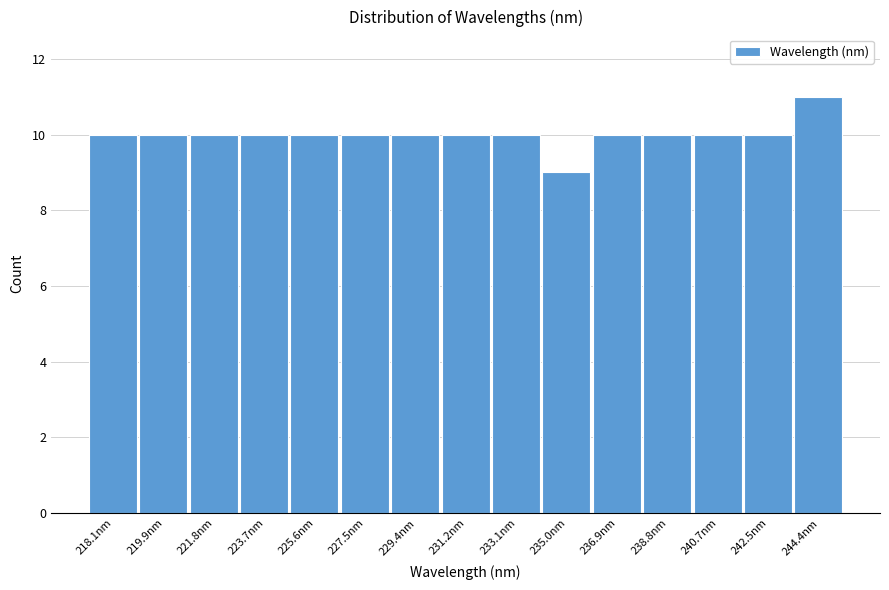

Reading left to right, what are all the values shown in this chart?

10	10	10	10	10	10	10	10	10	9	10	10	10	10	11